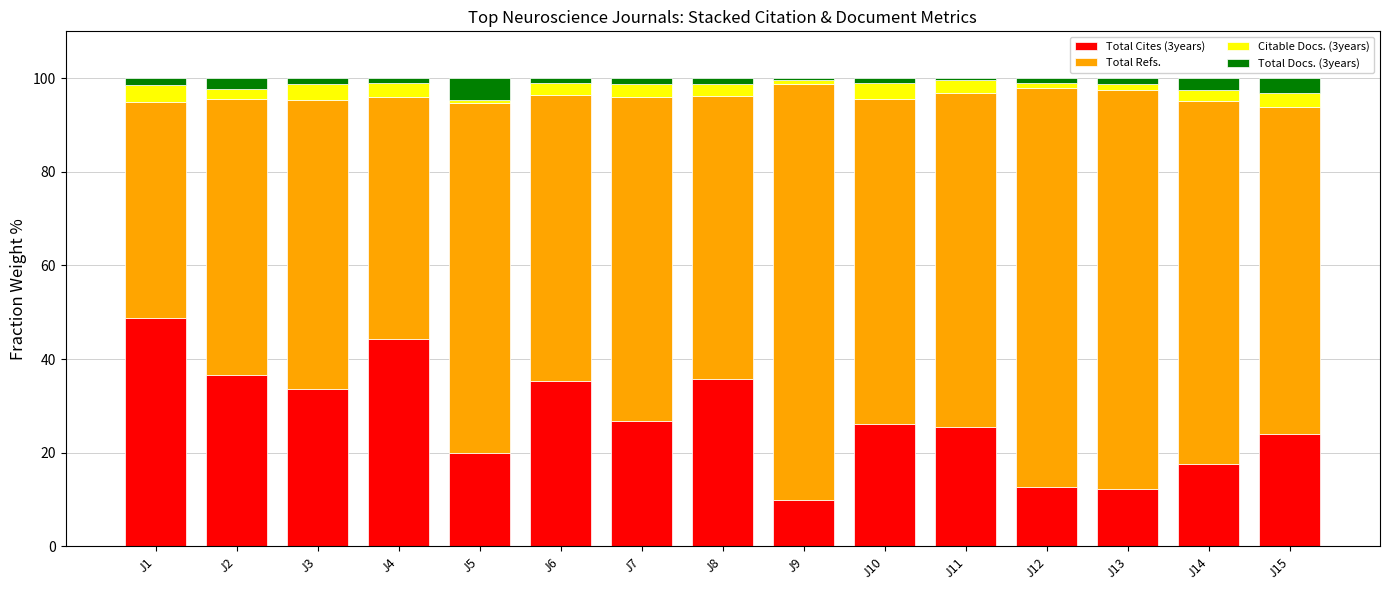

What is the difference between the second highest and minimum values in the Total Cites (3years) series?

34.6